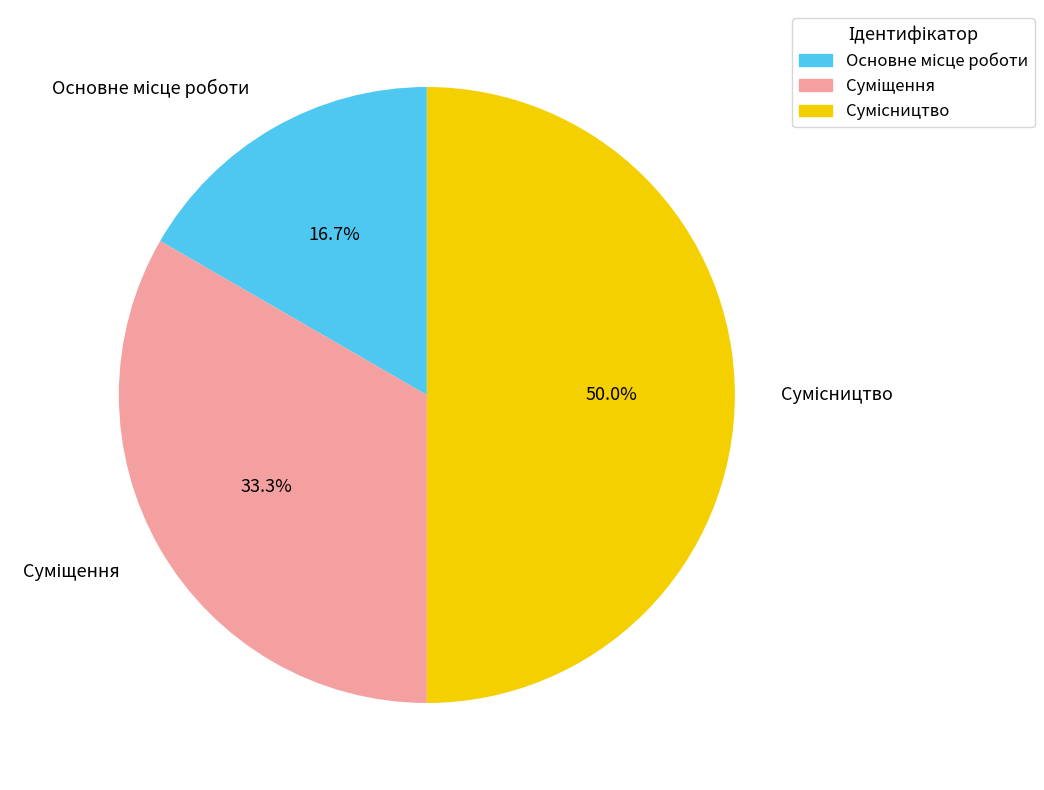

Which has a higher value, Сумісництво or Суміщення?

Сумісництво